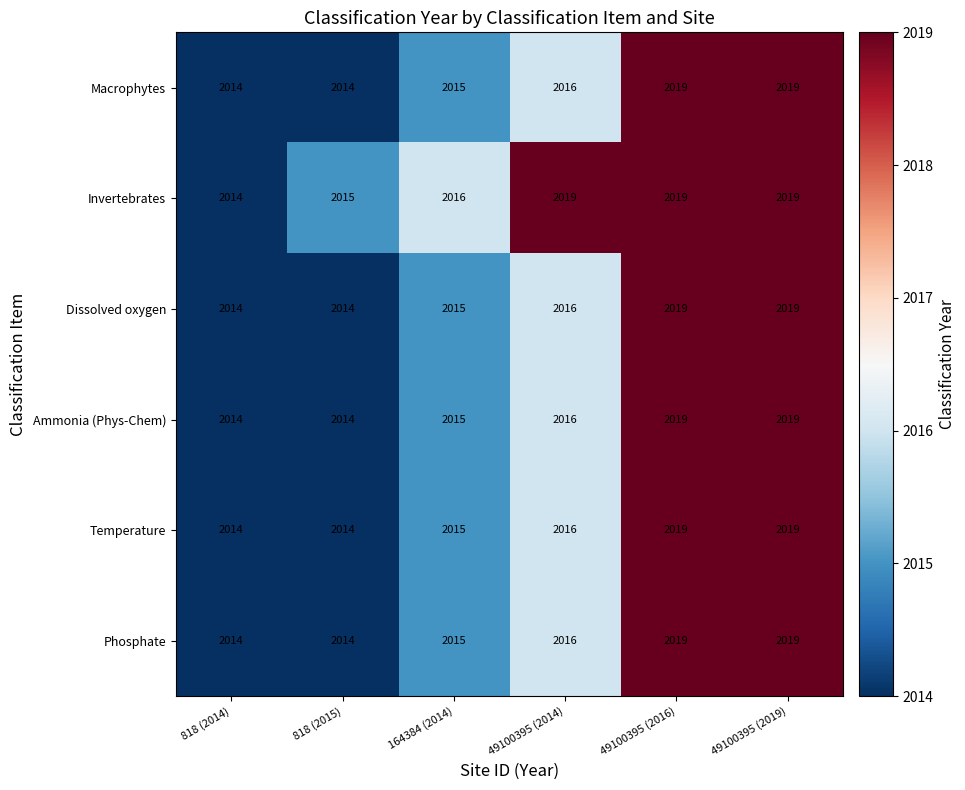

At which label is Temperature closest to 2016?

49100395 (2014)